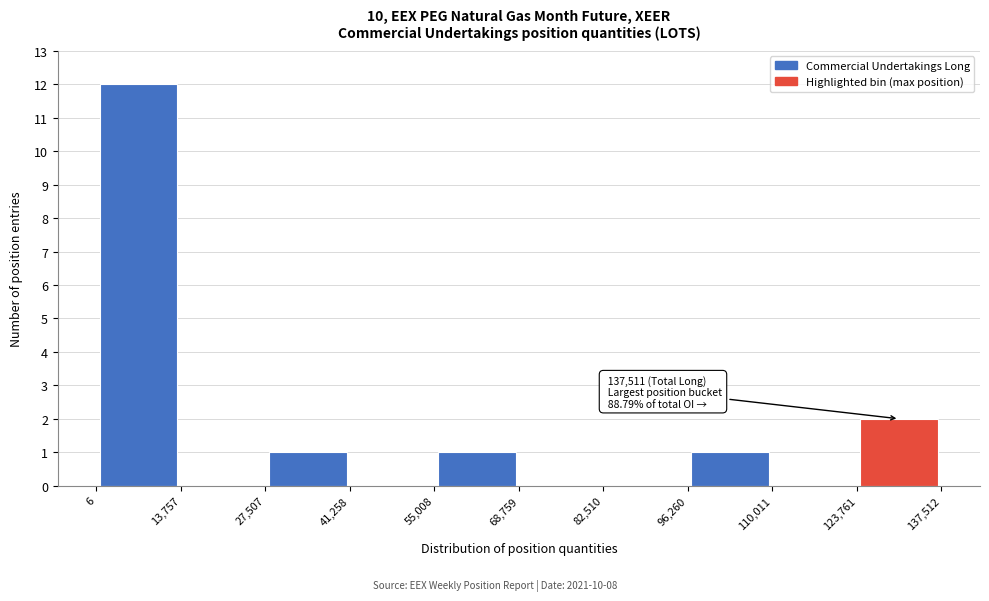

Over which range of the x-axis is the bar tallest?

6 to 13,757